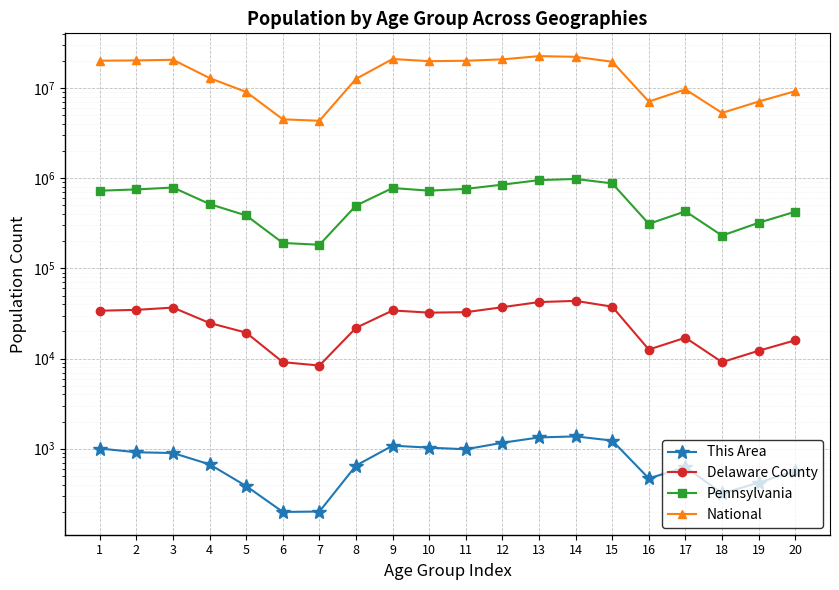

At which category does National reach its first local valley?

7